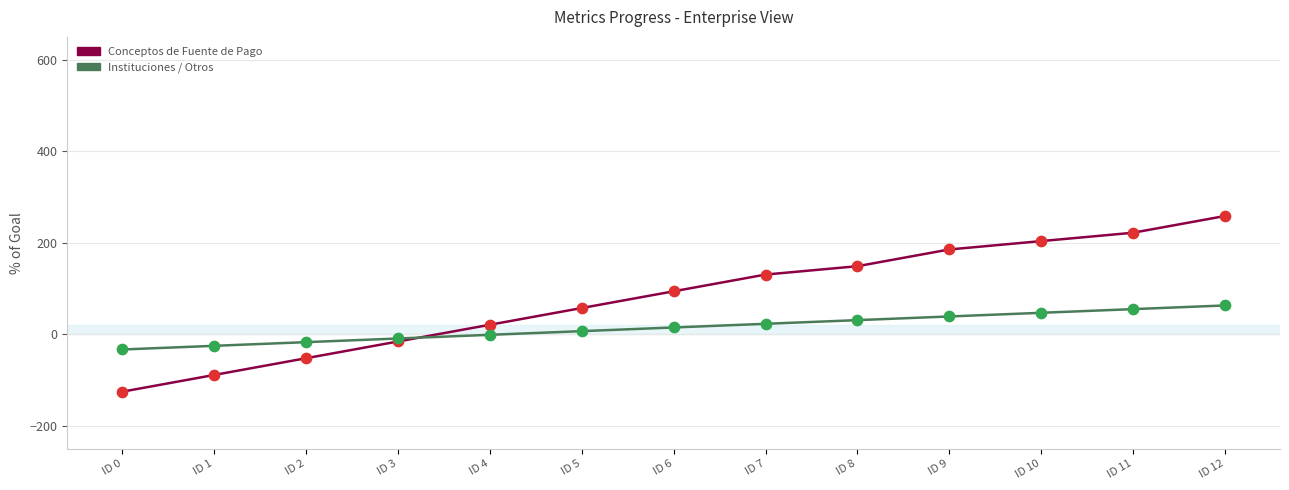

At which category is the sum across all series the highest?

ID 12